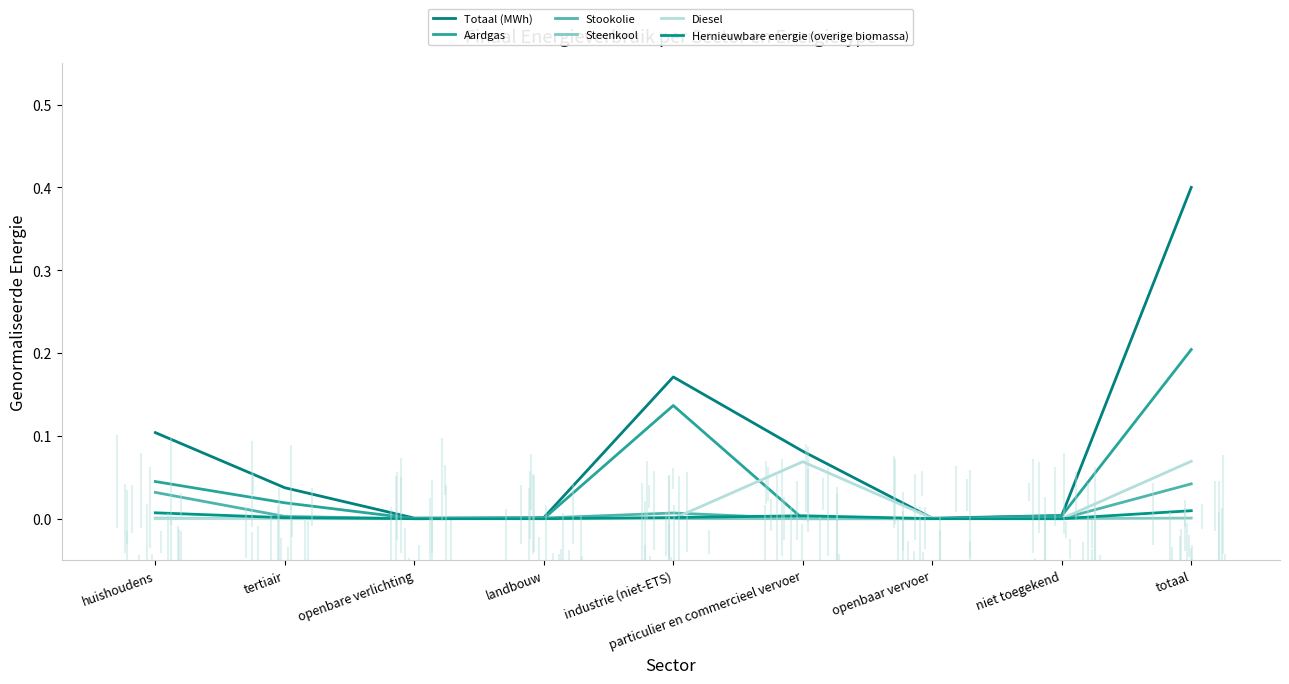

Count the number of data series in this chart.

6